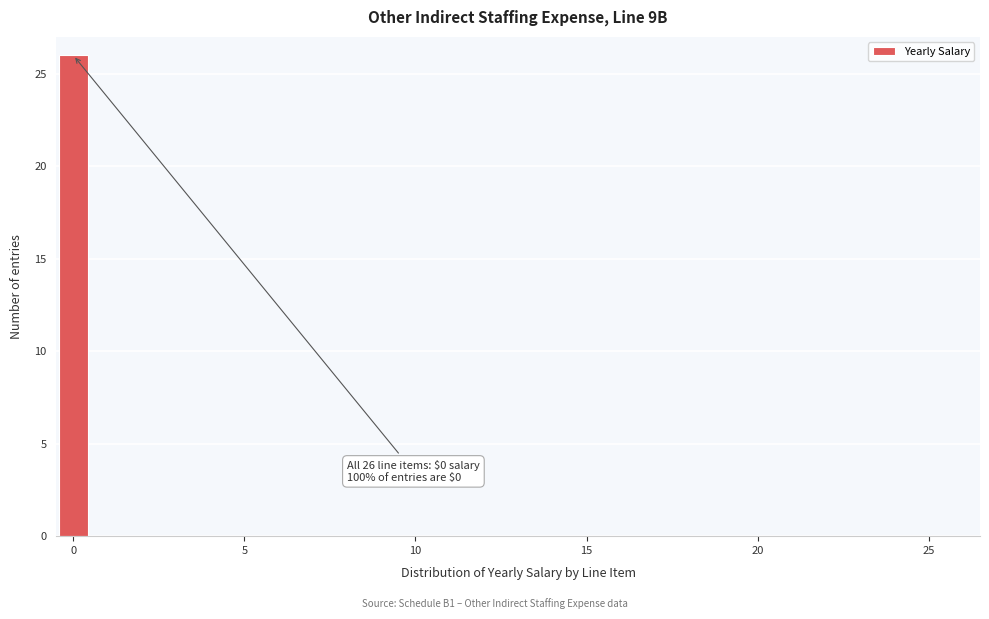

Read against the x-axis, roughly where is the centre of the tallest bar?

0.0